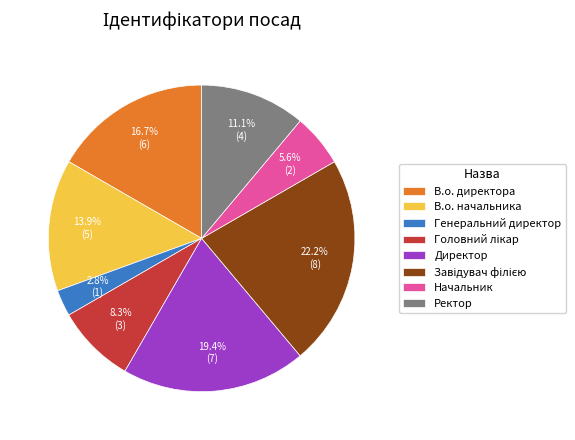

Is there a majority slice in this chart?

No